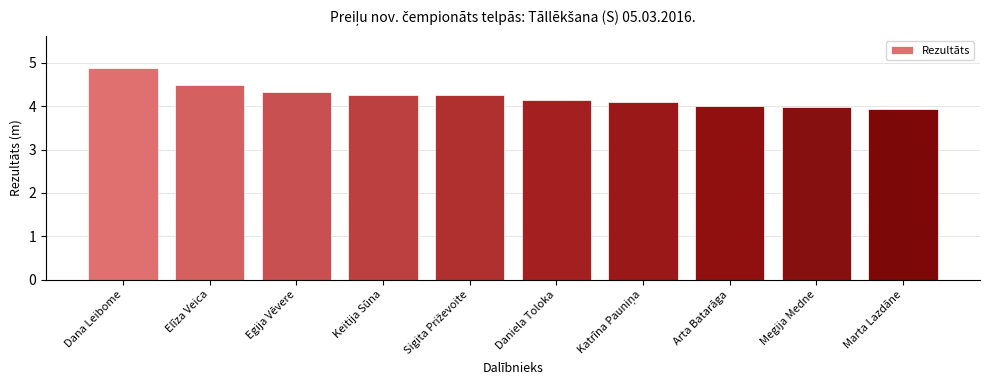

What is the ratio of the value at Egija Vēvere to the value at Elīza Veica?

1.0